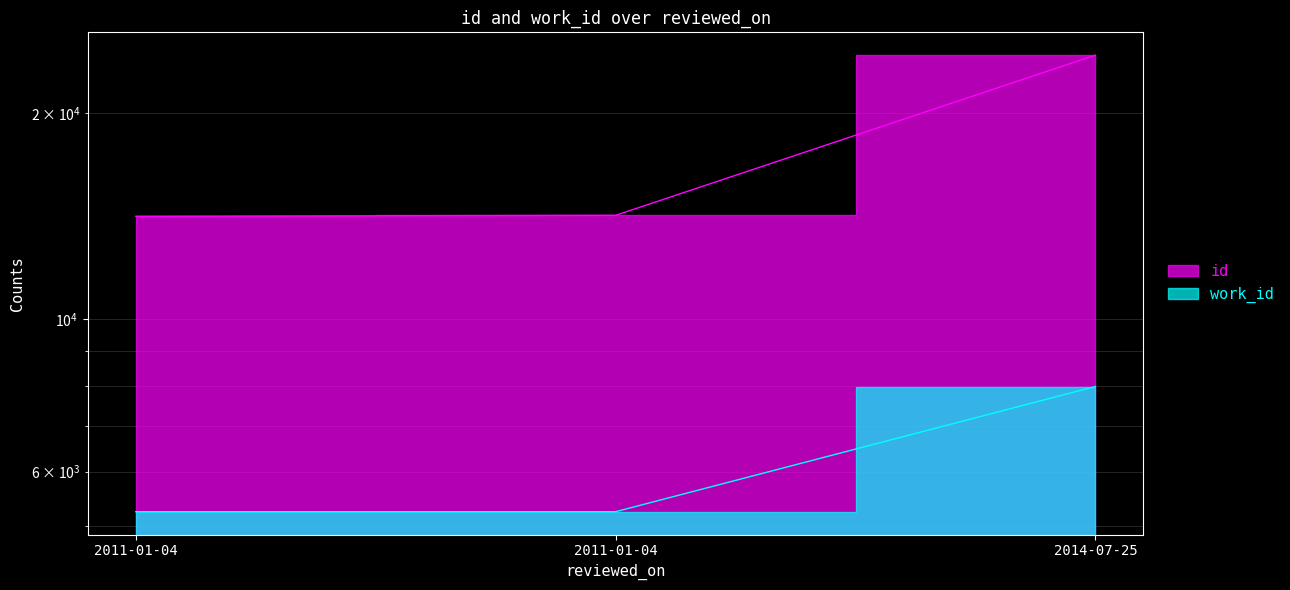

The value of work_id at 2011-01-04 is 3358. True or false?

False